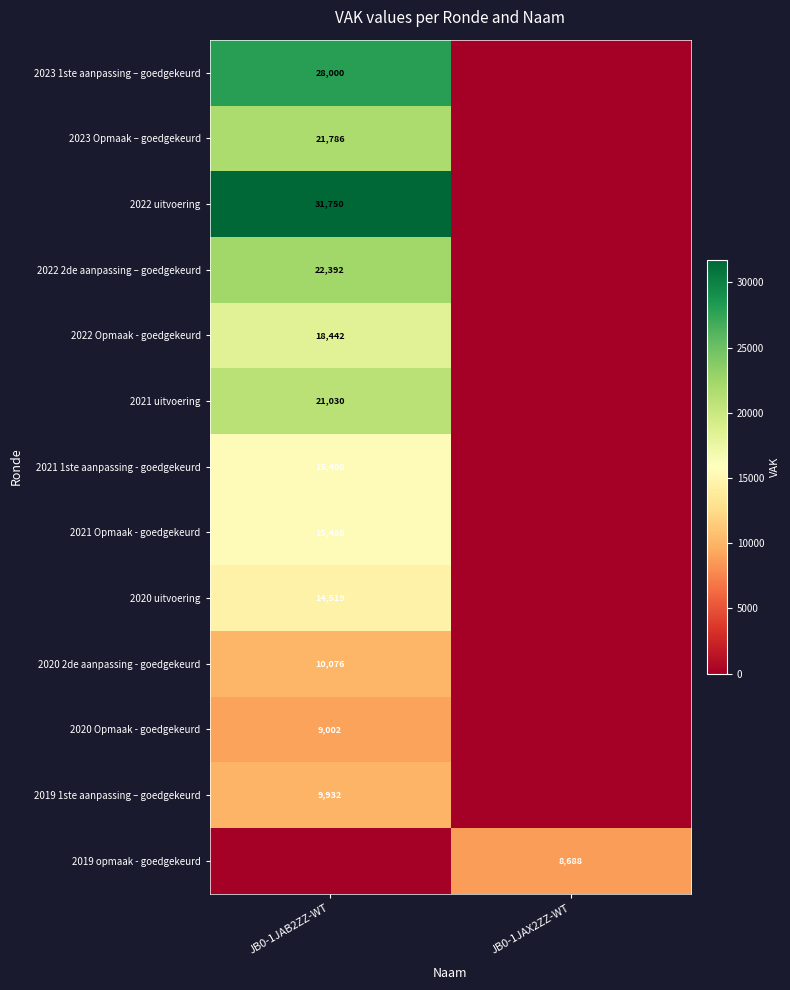

Is the value of 2019 1ste aanpassing – goedgekeurd at JB0-1JAB2ZZ-WT greater than the value of 2023 Opmaak – goedgekeurd at JB0-1JAB2ZZ-WT?

No